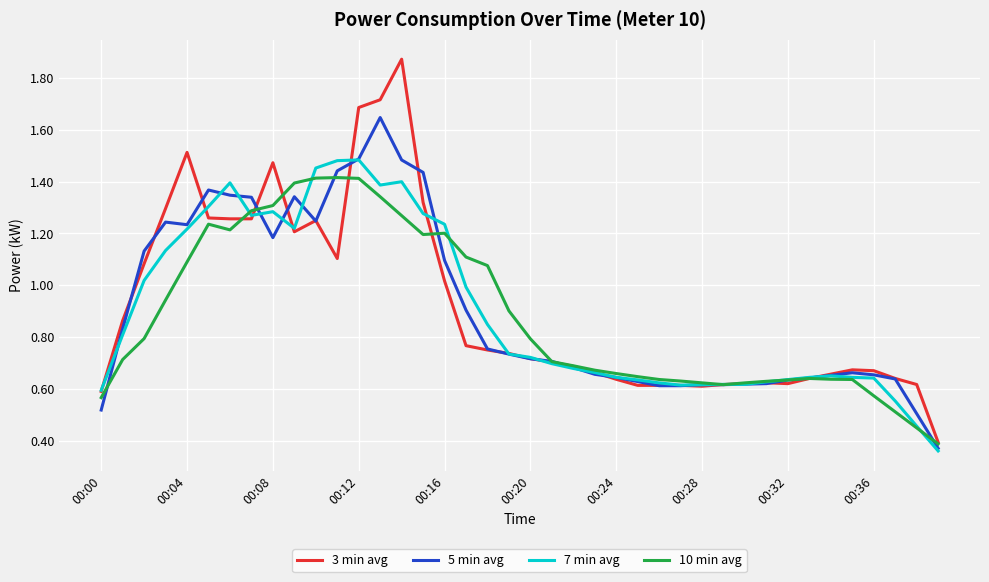

Which series has the widest spread of values?

3 min avg